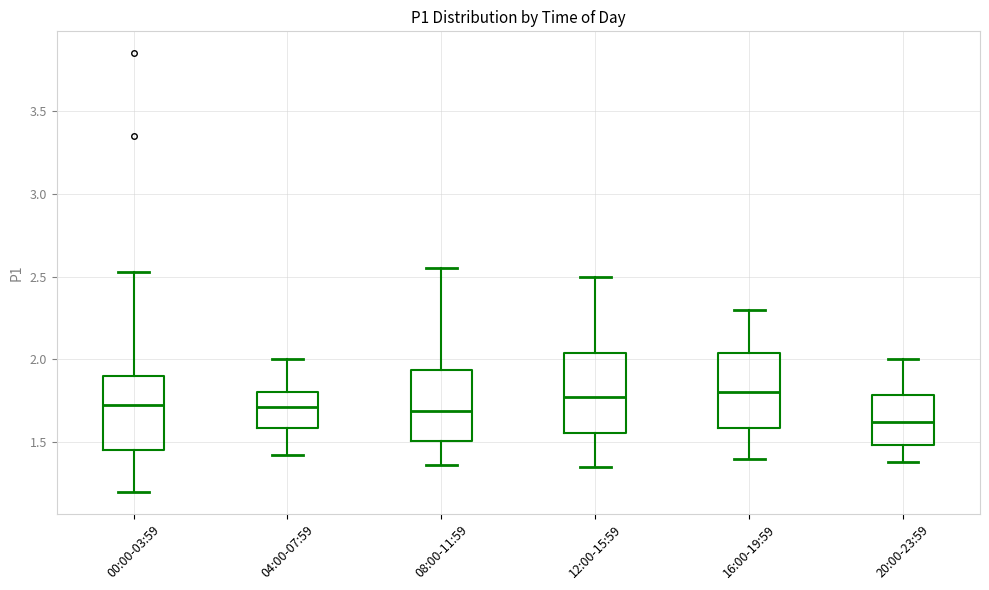

Reading left to right, transcribe this box plot: for each box, give where its median line is, the range the box spans, and where its two whiskers end, as read against the y-axis. The values are not printed on the chart, so give them approximately, as read against the axis.

00:00-03:59: median 1.75, box 1.45 to 1.90, whiskers 1.20 to 2.55
04:00-07:59: median 1.70, box 1.60 to 1.80, whiskers 1.40 to 2.00
08:00-11:59: median 1.70, box 1.50 to 1.95, whiskers 1.35 to 2.55
12:00-15:59: median 1.80, box 1.55 to 2.05, whiskers 1.35 to 2.50
16:00-19:59: median 1.80, box 1.60 to 2.05, whiskers 1.40 to 2.30
20:00-23:59: median 1.60, box 1.50 to 1.80, whiskers 1.40 to 2.00